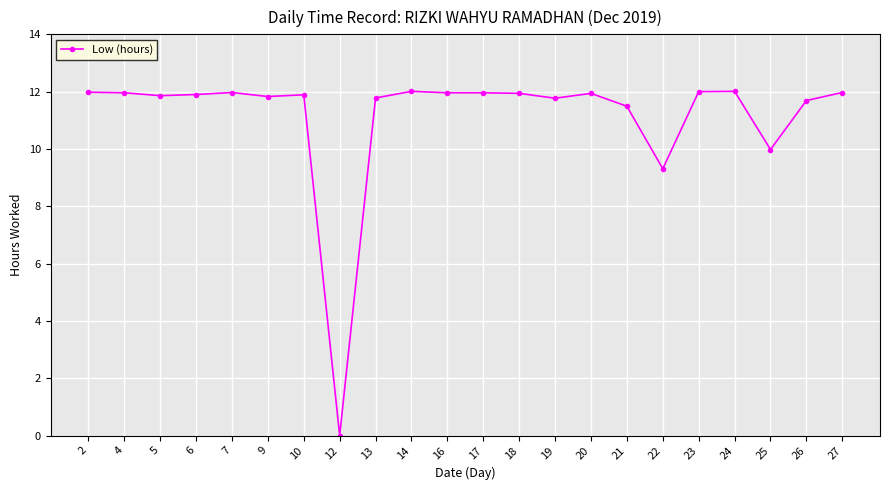

Where is the data nearest to the value 6?

22